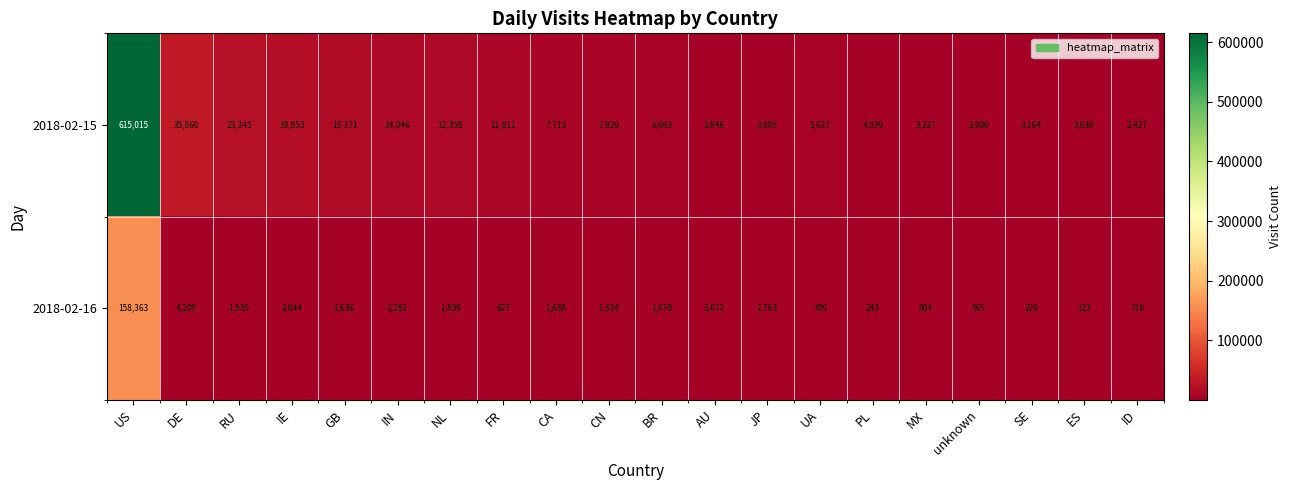

Which series has the largest range (max minus min)?

2018-02-15